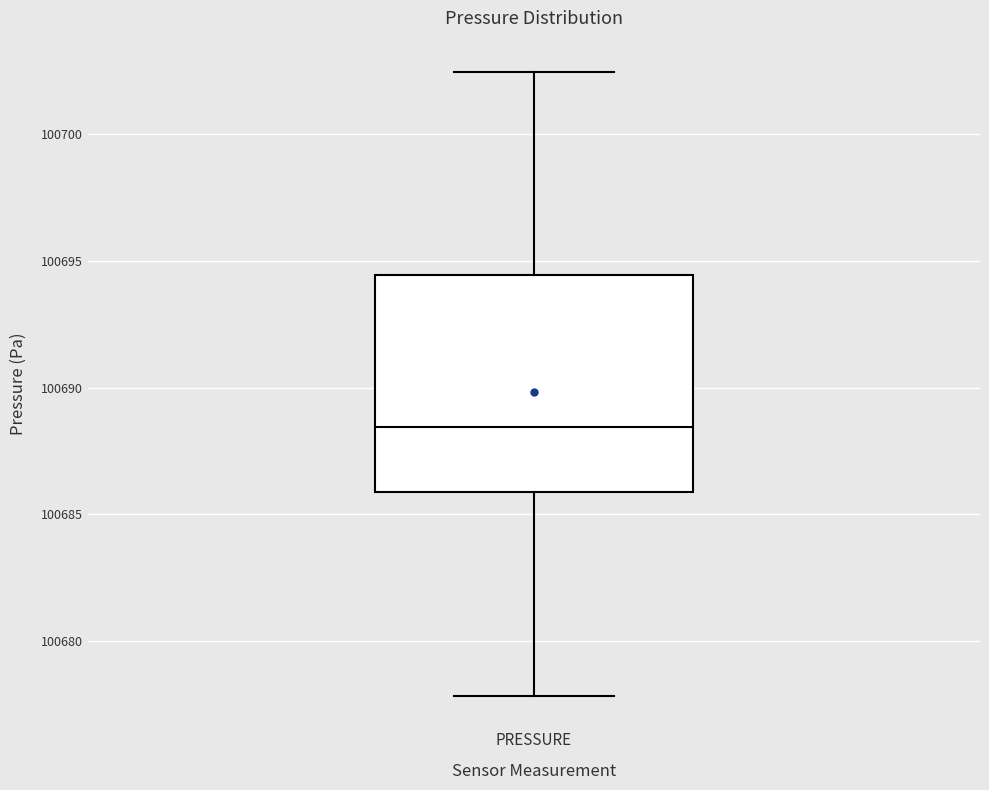

Transcribe this box plot: give where the median line is, the range the box spans, and where the two whiskers end, as read against the y-axis. The values are not printed on the chart, so give them approximately, as read against the axis.

median 100688.5, box 100686.0 to 100694.5, whiskers 100678.0 to 100702.5